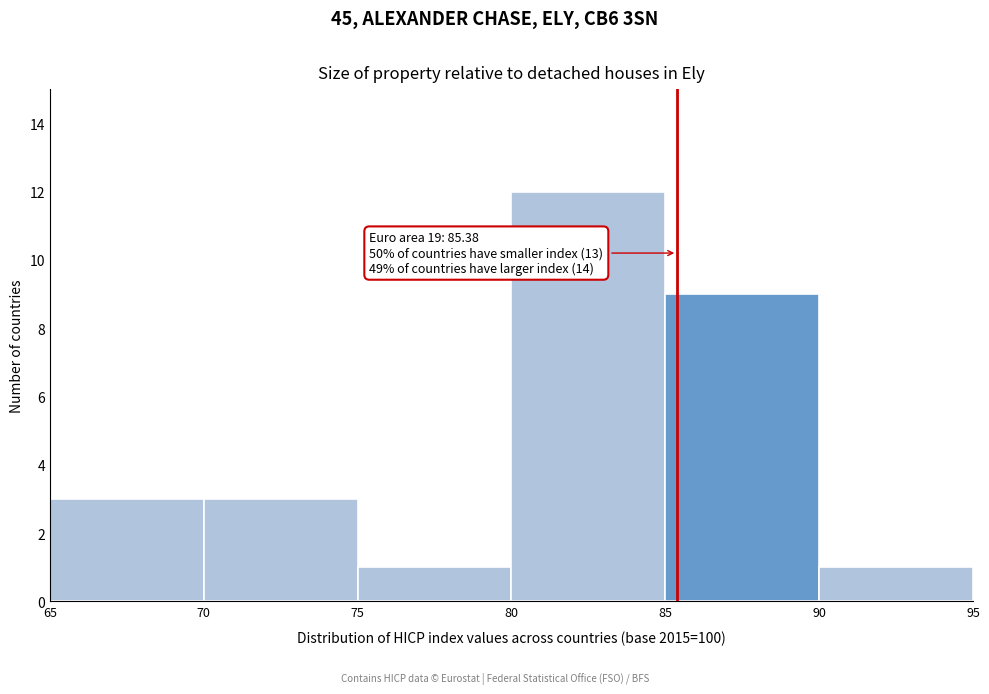

Which range on the x-axis has the tallest bar?

80 to 85